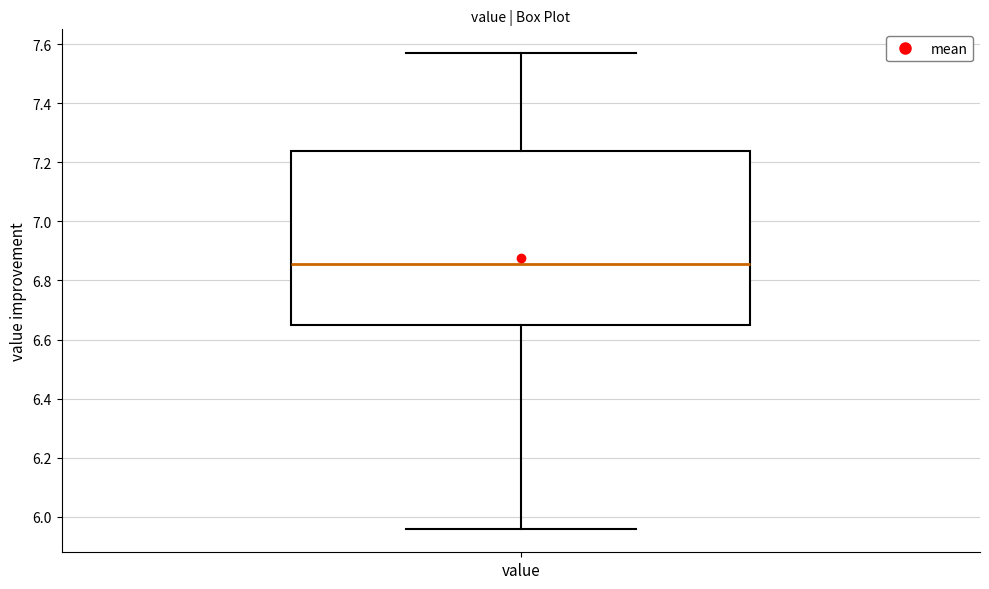

Where is the lower edge of the box for value on the y-axis? The values are not printed on the chart, so give them approximately, as read against the axis.

6.66